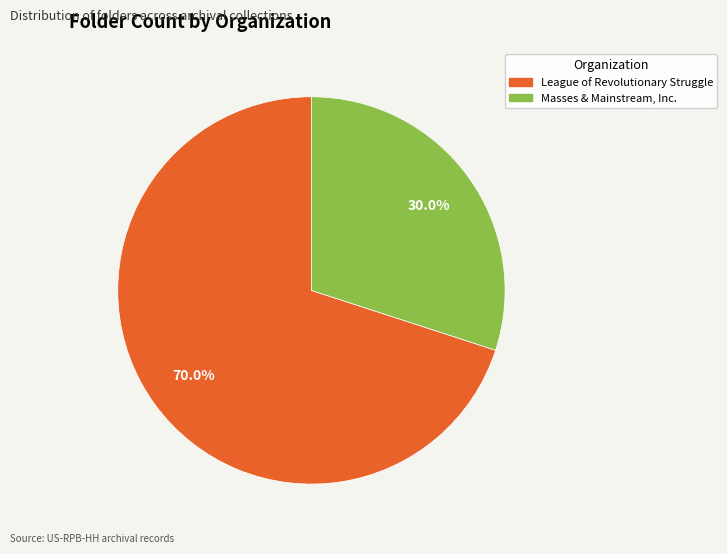

Rank the categories by value from lowest to highest.

Masses & Mainstream, Inc., League of Revolutionary Struggle